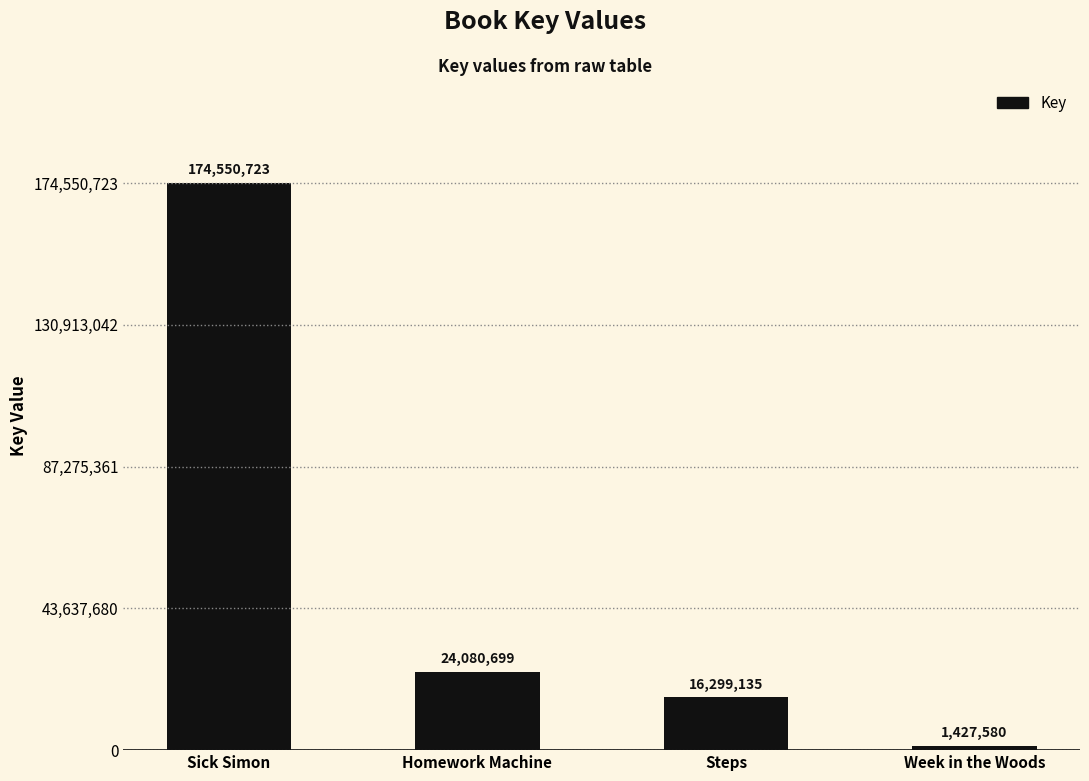

What is the difference between the values at Homework Machine and Sick Simon?

150470024